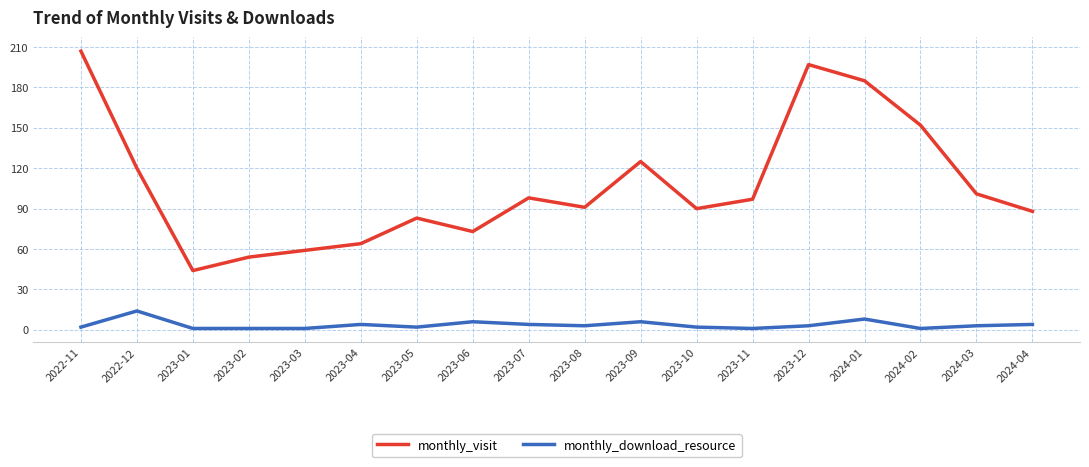

What is the approximate value of monthly_download_resource at 2023-08?

3